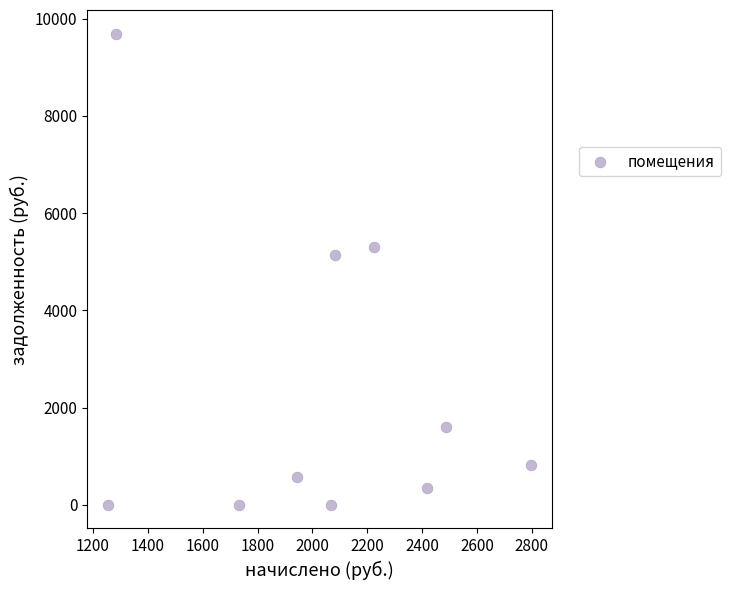

What Y value in the scatter plot is closest to 4845?

5147.0